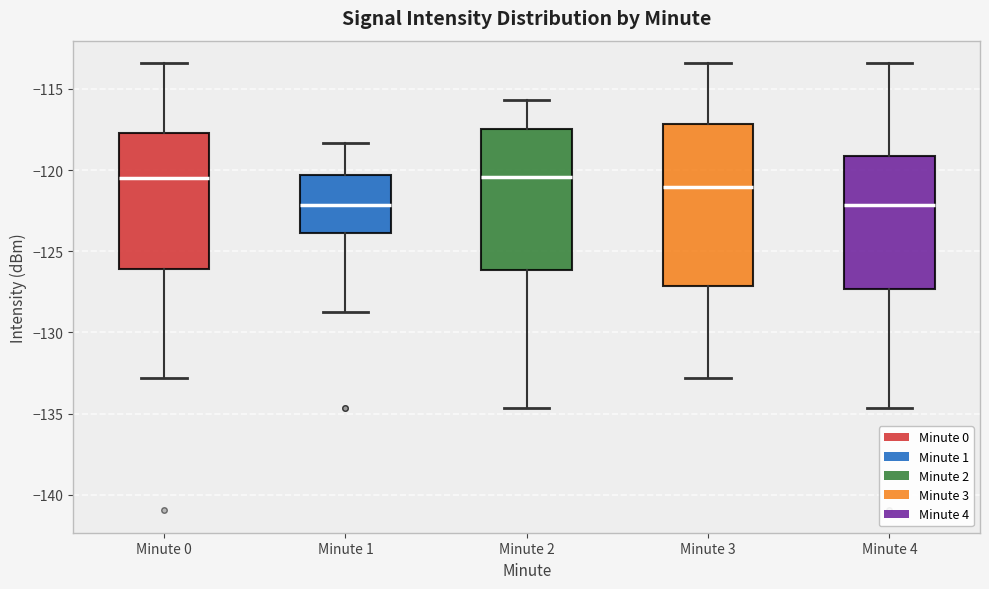

Where does the lower whisker of the box for Minute 0 end on the y-axis? The values are not printed on the chart, so give them approximately, as read against the axis.

-133.0